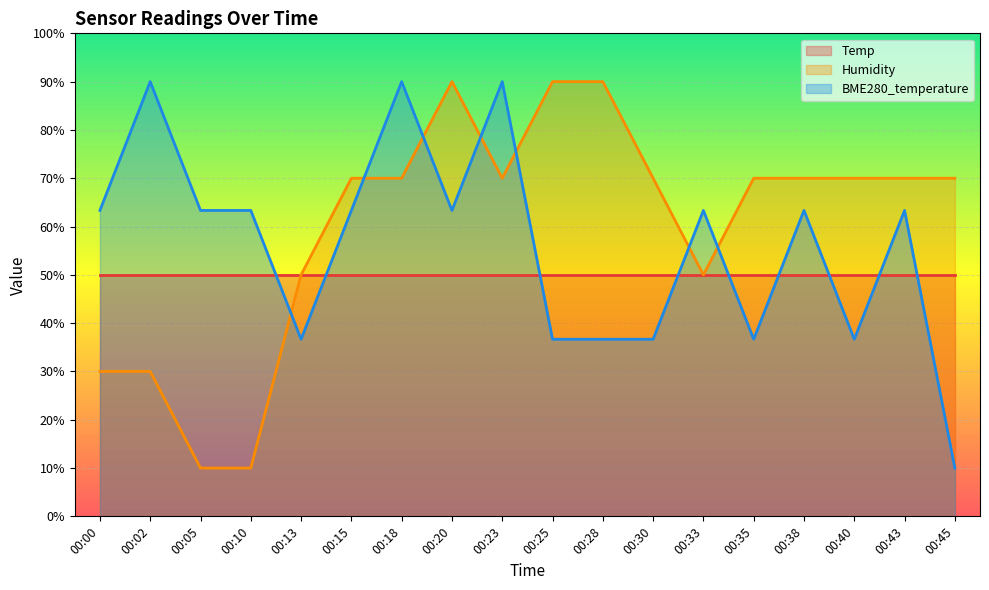

The value of BME280_temperature at 00:23 is 53.4. True or false?

False